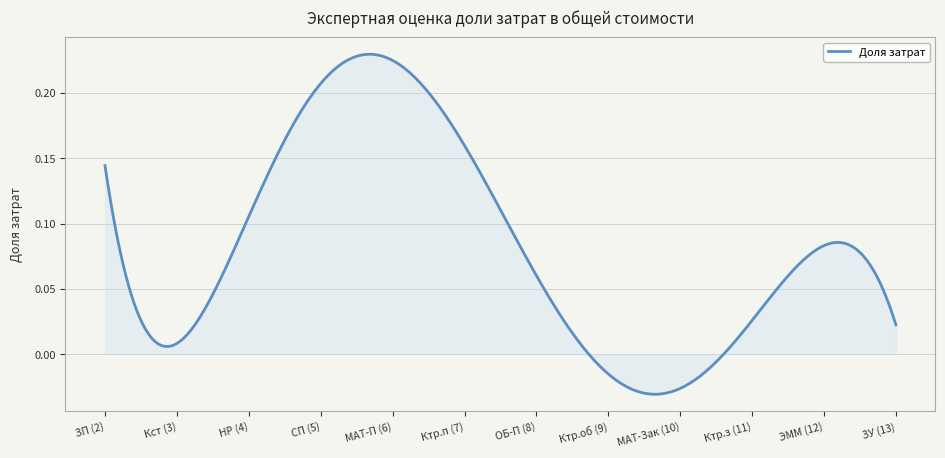

What is the difference between the maximum and minimum values?

0.3